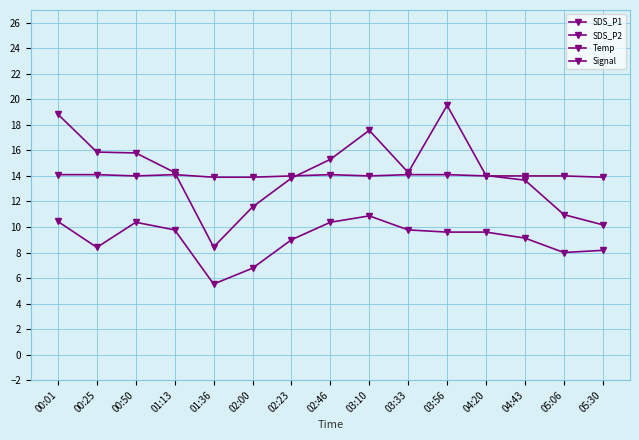

Reading left to right, what are all the values shown in this chart?

SDS_P1: 18.8	15.9	15.8	14.3	8.4	11.6	13.8	15.3	17.6	14.3	19.5	14.0	13.7	11.0	10.2
SDS_P2: 10.4	8.4	10.4	9.8	5.5	6.8	9.0	10.4	10.9	9.8	9.6	9.6	9.1	8.0	8.2
Temp: 14.1	14.1	14.0	14.1	13.9	13.9	14.0	14.1	14.0	14.1	14.1	14.0	14.0	14.0	13.9
Signal: -78.0	-80.0	-79.0	-78.0	-78.0	-78.0	-78.0	-80.0	-77.0	-78.0	-79.0	-79.0	-78.0	-78.0	-76.0